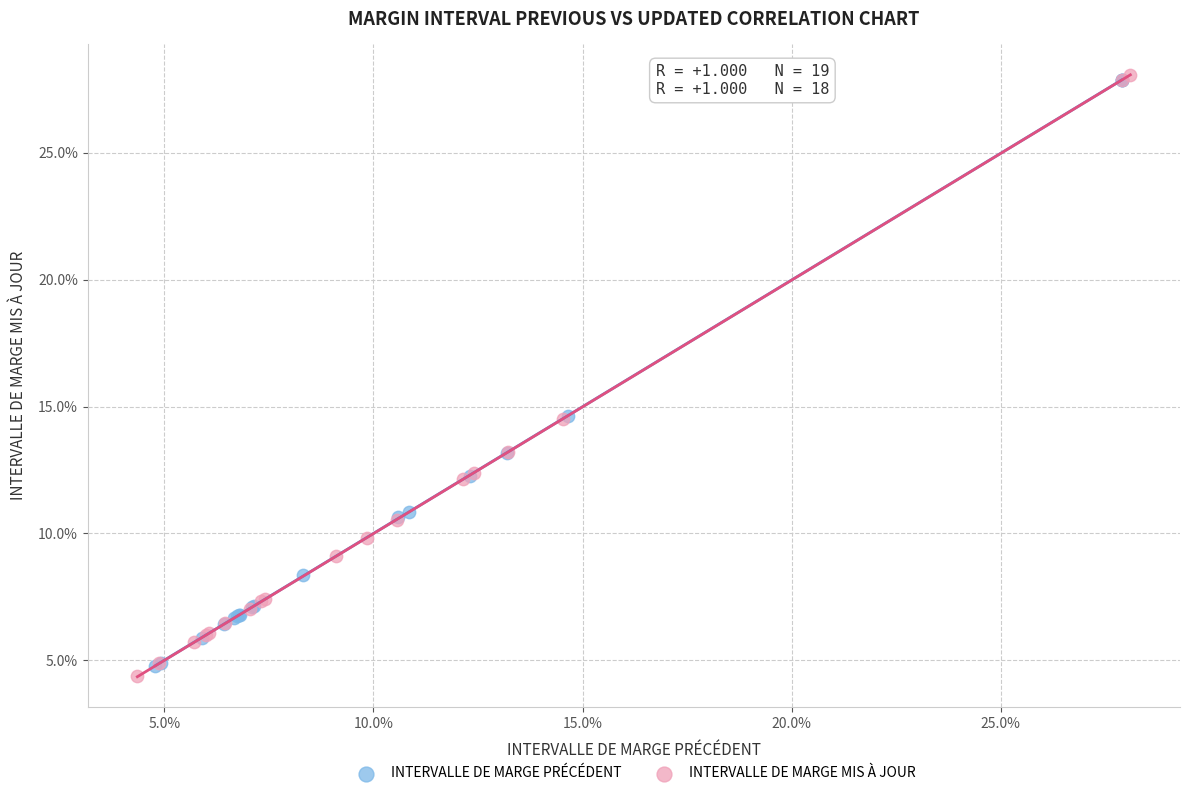

What are all the series names shown in the legend?

INTERVALLE DE MARGE PRÉCÉDENT, INTERVALLE DE MARGE MIS À JOUR